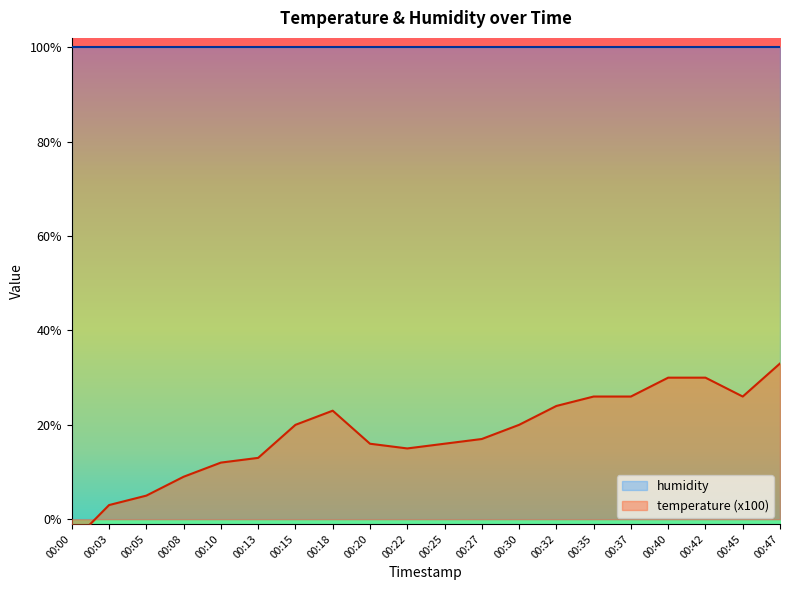

What is the value of the 13th point from the left?

20